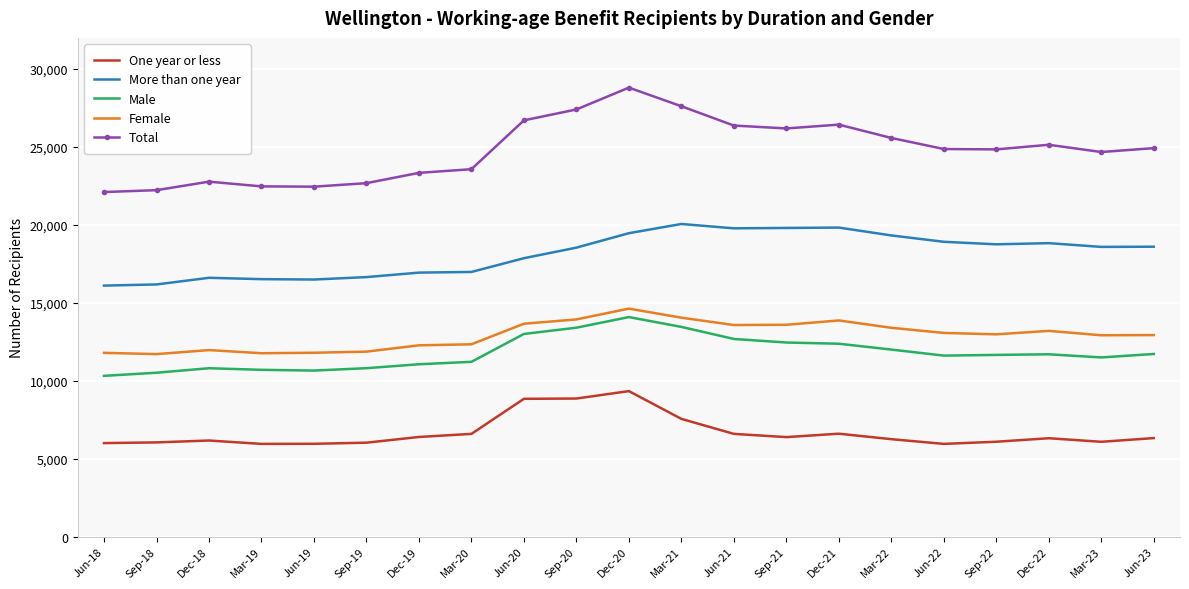

Is it true that Female equals 13401 at Mar-22?

True